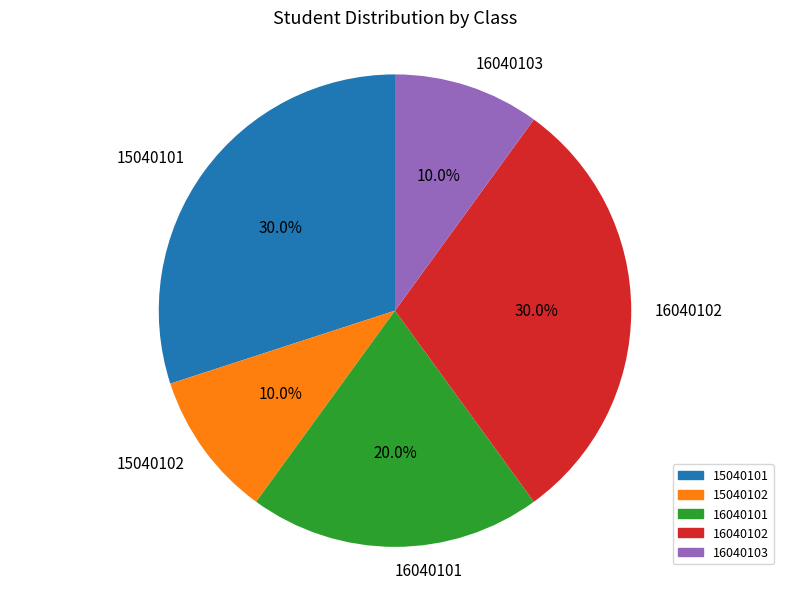

Is 16040103 the majority of the pie?

No